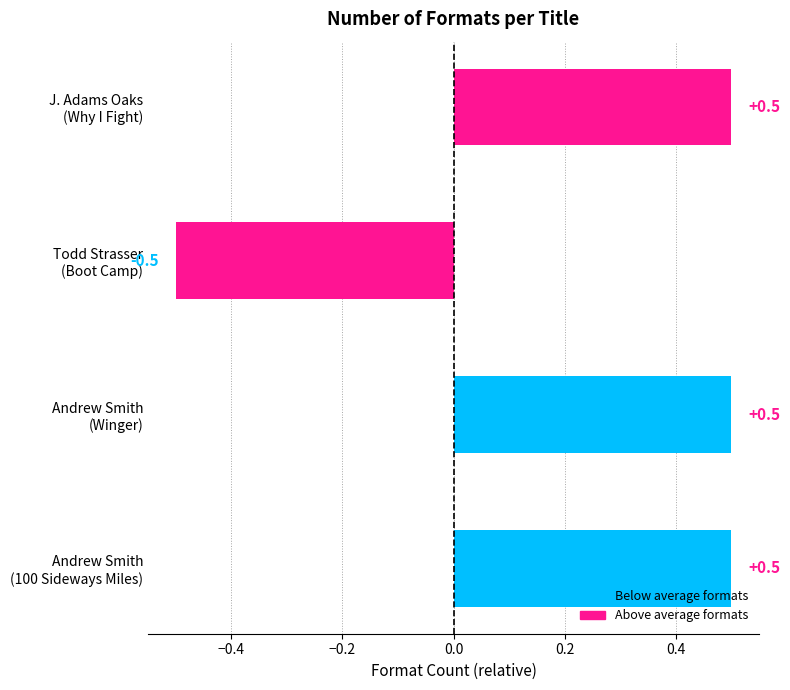

How many data points does each series have?

4